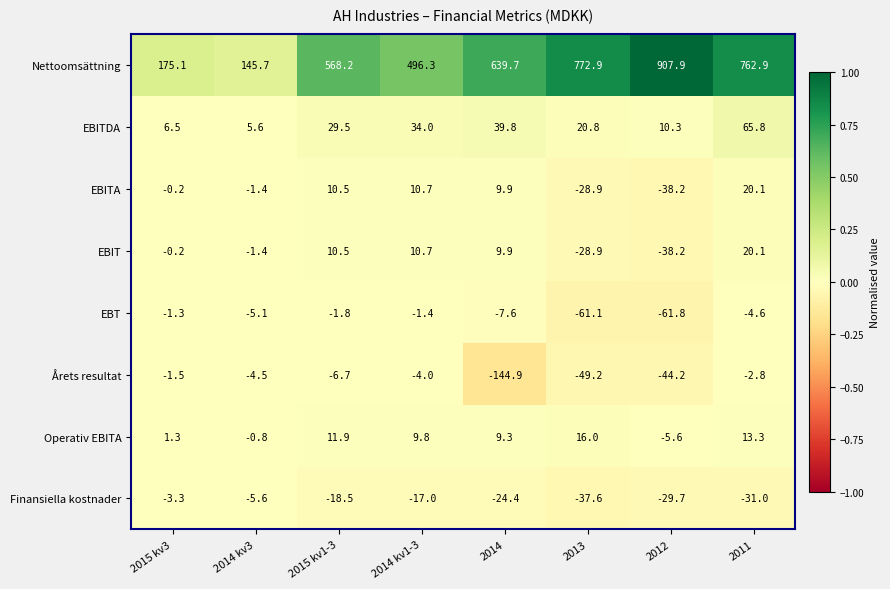

At how many categories does at least one series exceed 0?

8